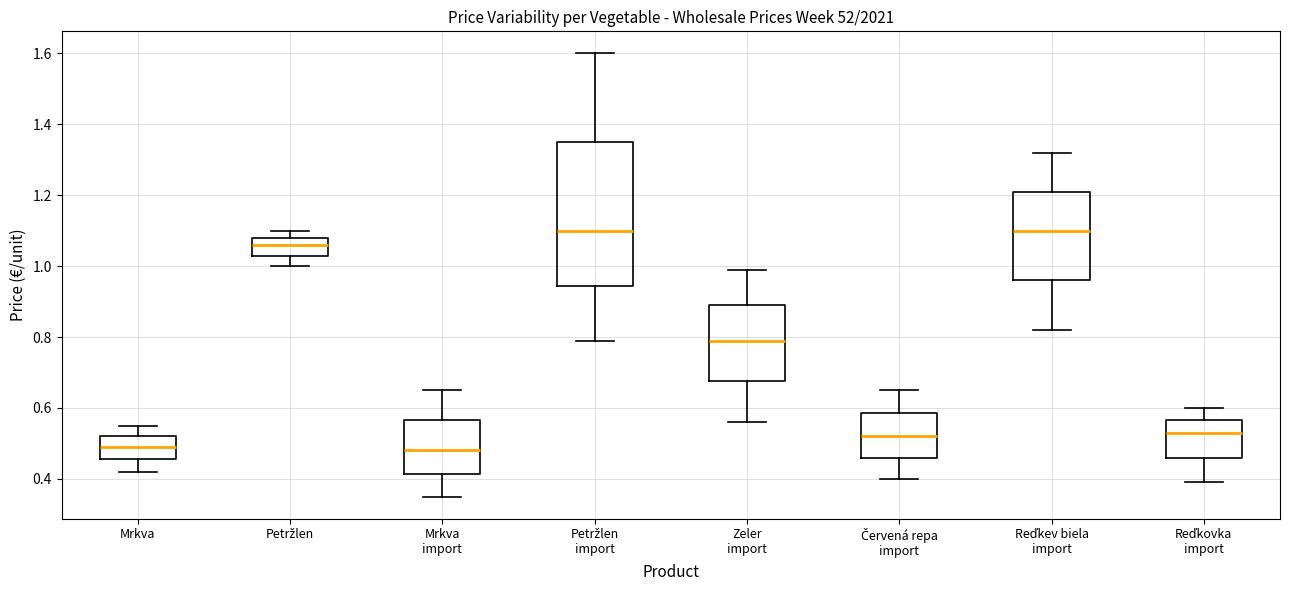

Reading left to right, read every box against the y-axis: the position of its median line, the range the box covers, and the ends of its whiskers. The values are not printed on the chart, so give them approximately, as read against the axis.

Mrkva: median 0.50, box 0.46 to 0.52, whiskers 0.42 to 0.56
Petržlen: median 1.06, box 1.04 to 1.08, whiskers 1.00 to 1.10
Mrkva import: median 0.48, box 0.42 to 0.56, whiskers 0.36 to 0.66
Petržlen import: median 1.10, box 0.94 to 1.36, whiskers 0.80 to 1.60
Zeler import: median 0.80, box 0.68 to 0.90, whiskers 0.56 to 1.00
Červená repa import: median 0.52, box 0.46 to 0.58, whiskers 0.40 to 0.66
Reďkev biela import: median 1.10, box 0.96 to 1.22, whiskers 0.82 to 1.32
Reďkovka import: median 0.54, box 0.46 to 0.56, whiskers 0.40 to 0.60